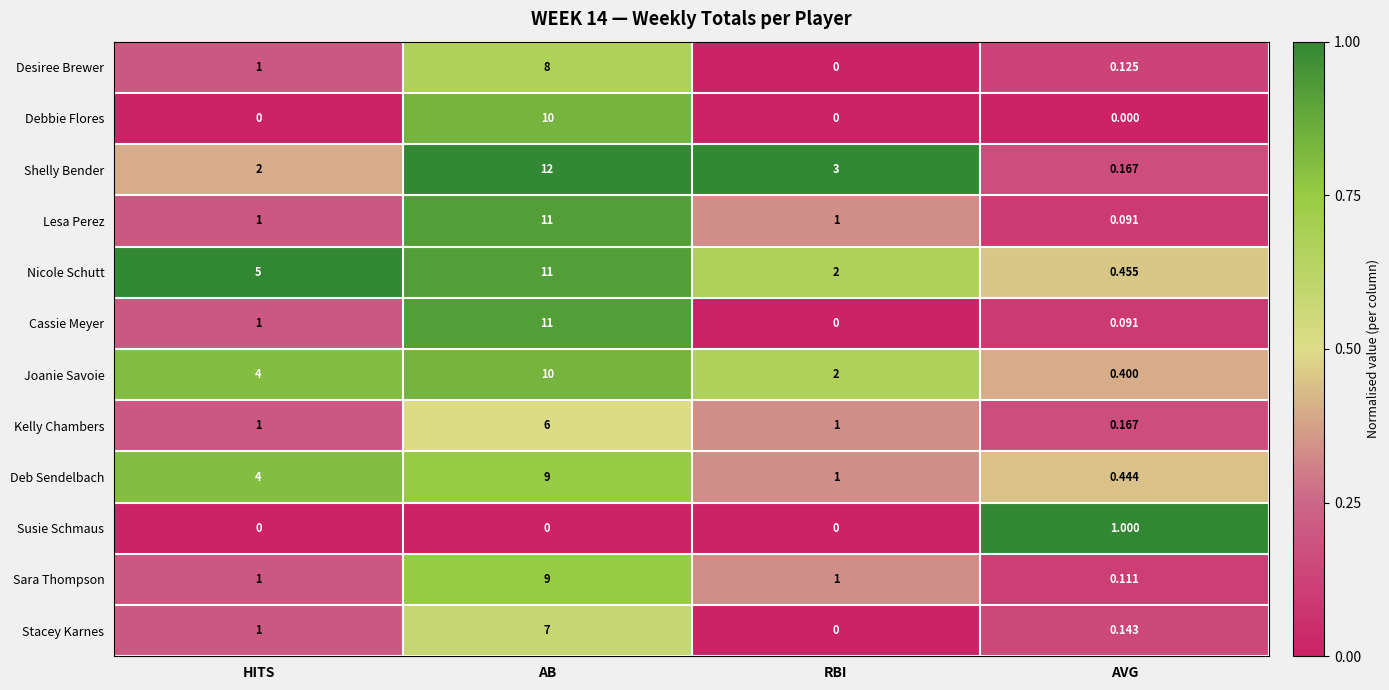

At which label is Stacey Karnes closest to 3?

HITS